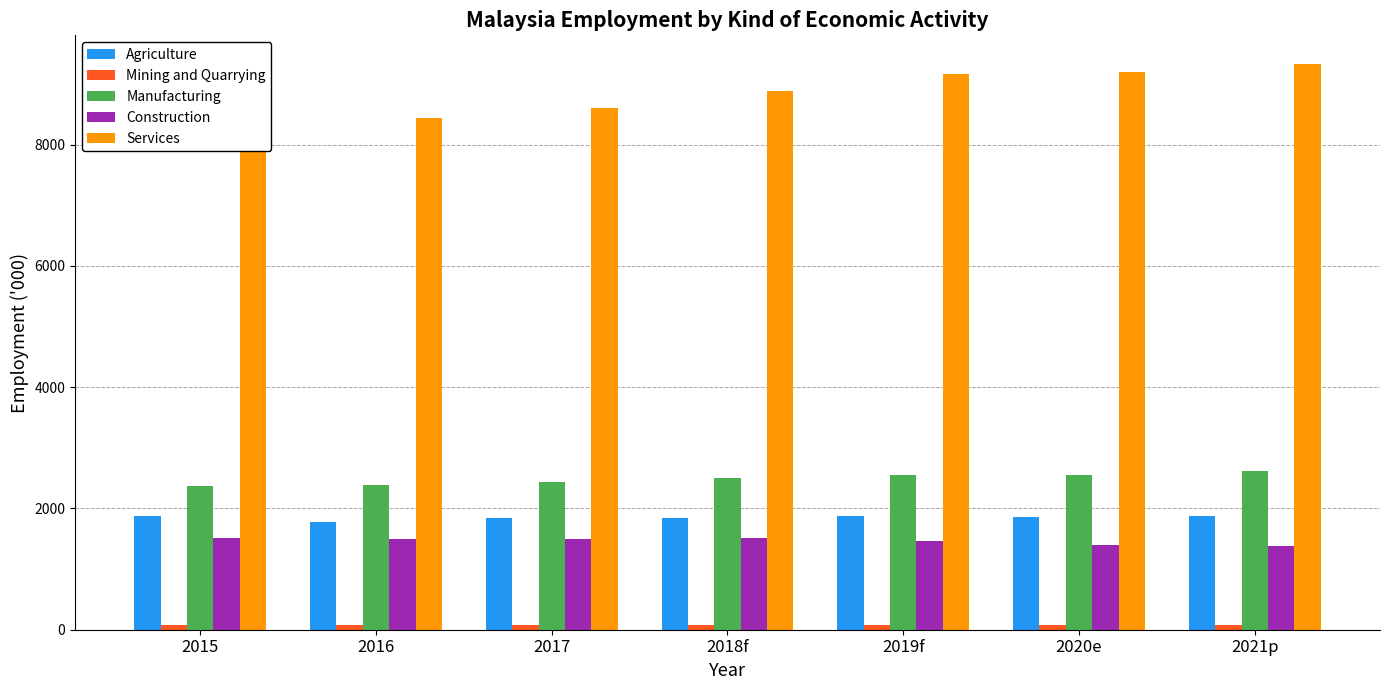

What are all the series names shown in the legend?

Agriculture, Mining and Quarrying, Manufacturing, Construction, Services